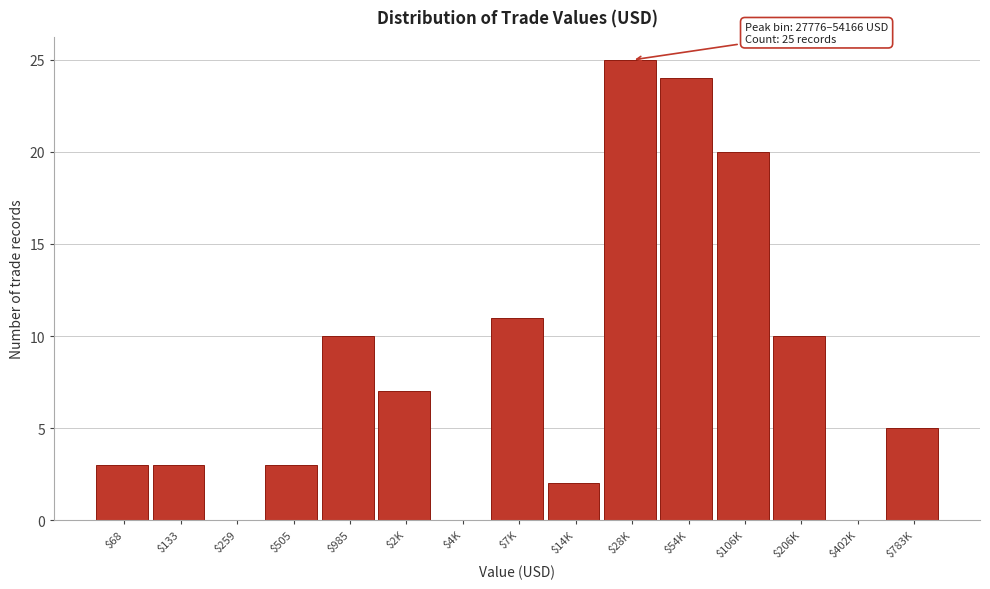

Is it true that the value at $402K is 0?

True